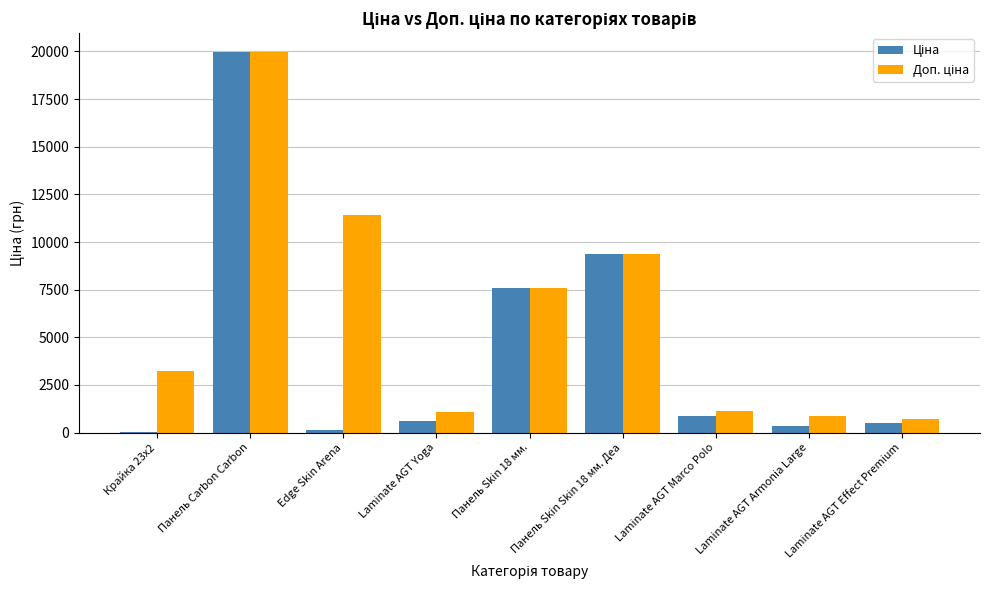

What is the maximum value shown in the chart?

19964.2